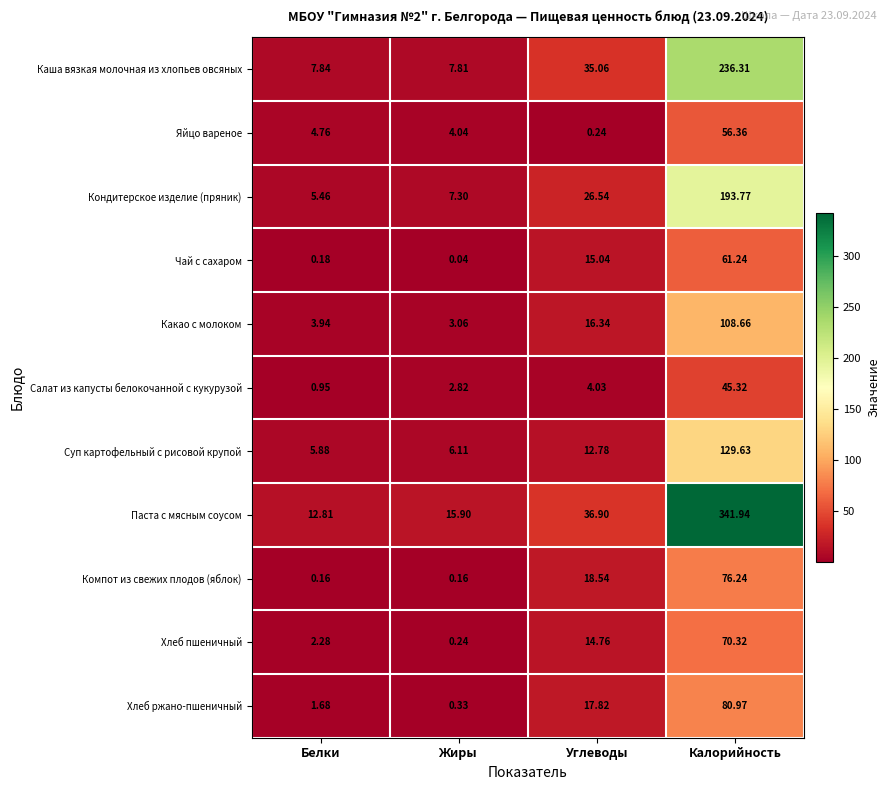

Which series has the largest range (max minus min)?

Паста с мясным соусом